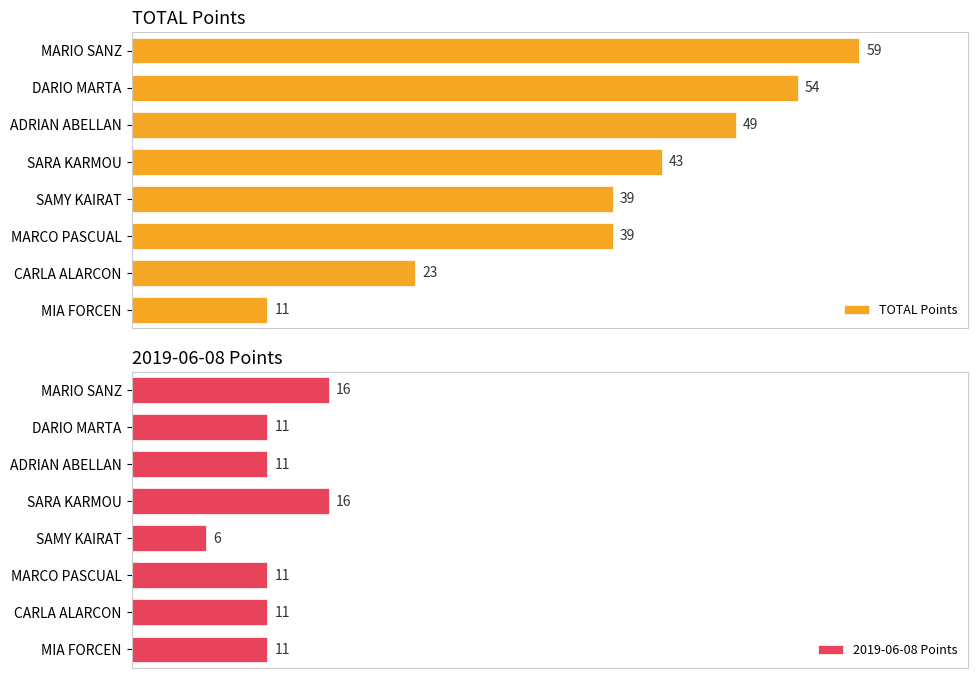

What is the minimum value shown in the chart?

6